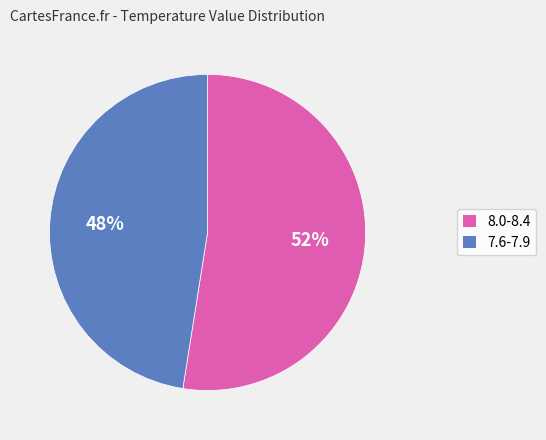

What is the largest slice in the pie chart?

8.0-8.4